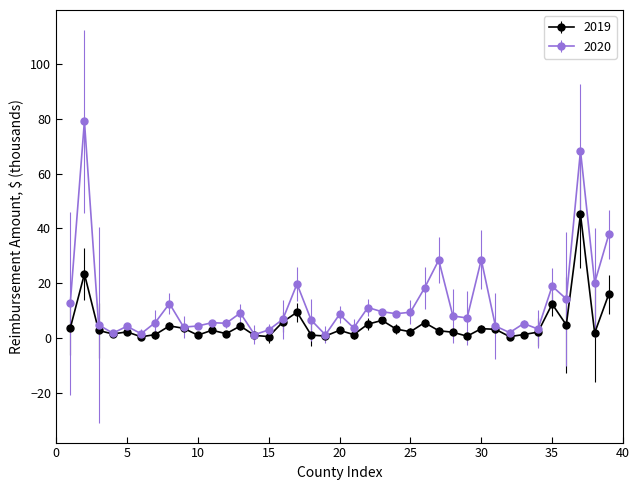

Which series has the largest range (max minus min)?

2020